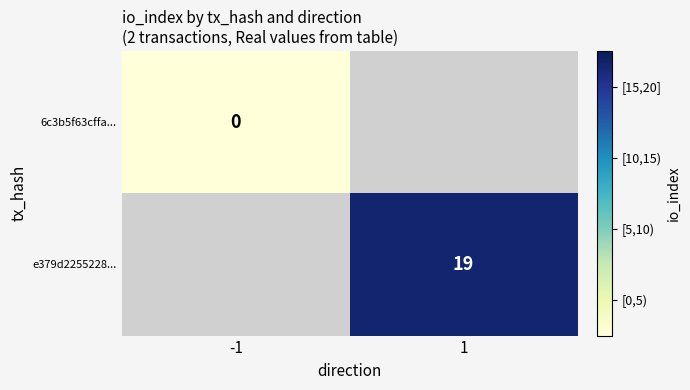

The value of e379d2255228... at 1 is 19. True or false?

True